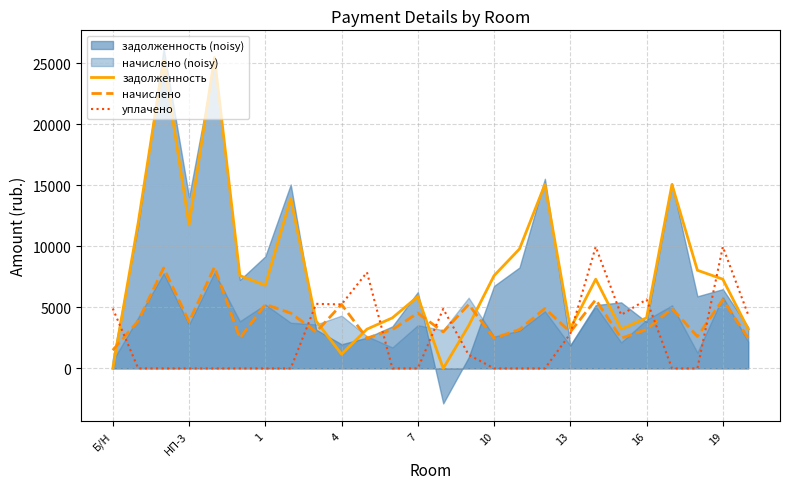

What is the maximum value shown in the chart?

25482.5